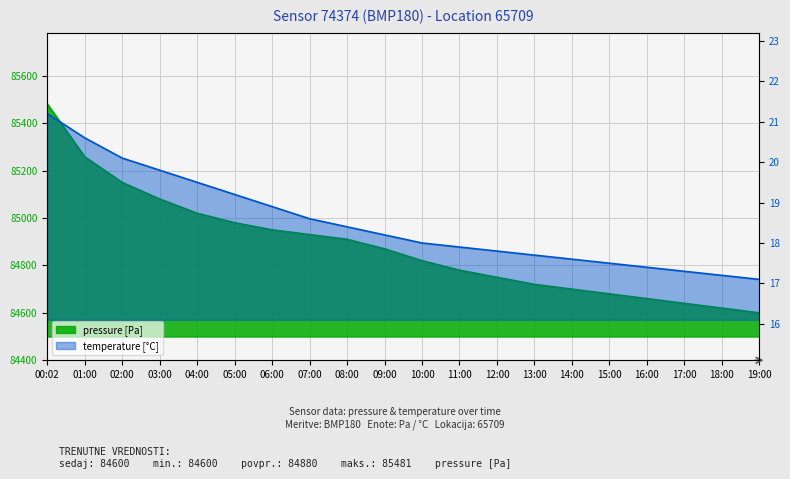

At which label does pressure reach its peak?

00:02